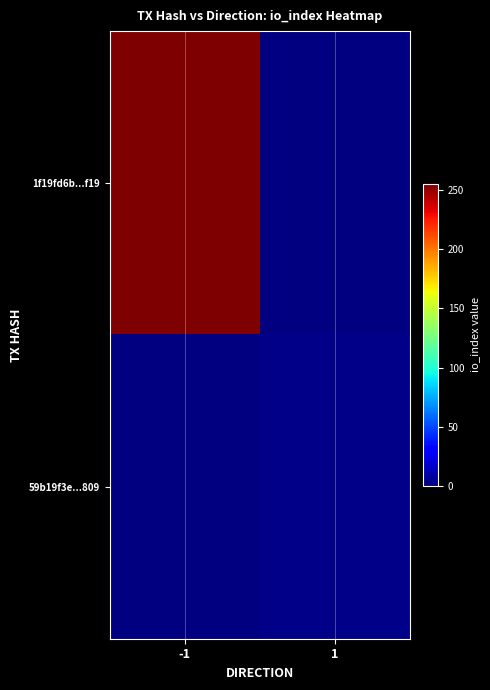

Rank the series by their maximum value, from lowest to highest.

59b19f3e...809, 1f19fd6b...f19